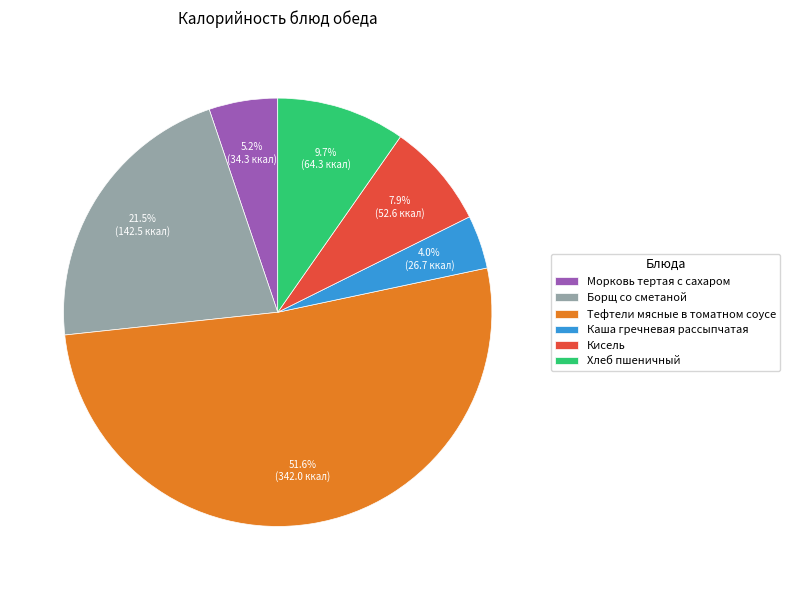

Is there any slice that represents more than half of the pie?

Yes